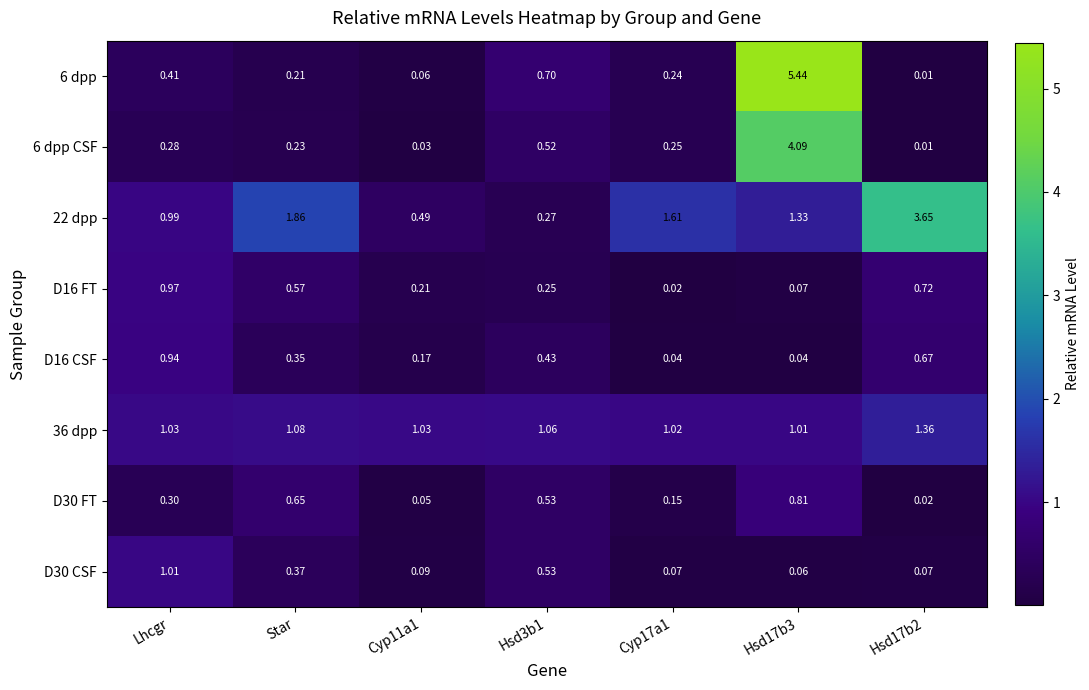

Is the value of 6 dpp CSF at Hsd3b1 greater than the value of 36 dpp at Lhcgr?

No